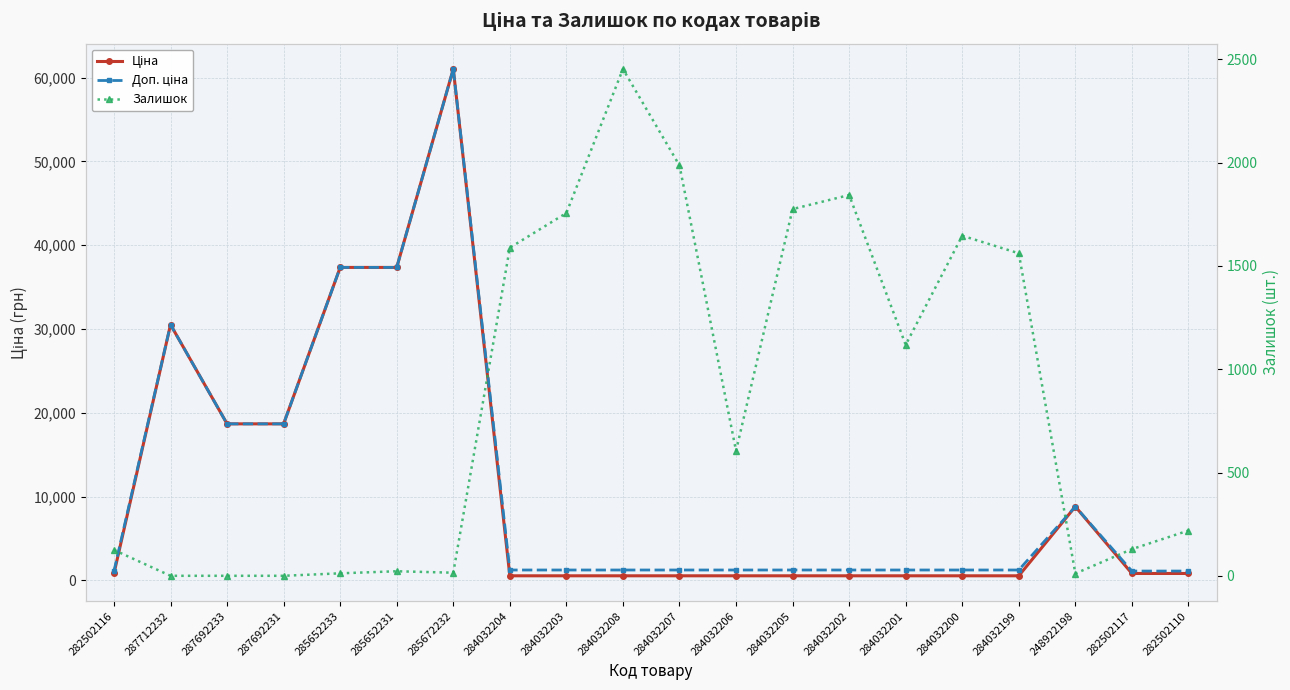

What is the difference between the maximum and second lowest values in the Доп. ціна series?

59922.9